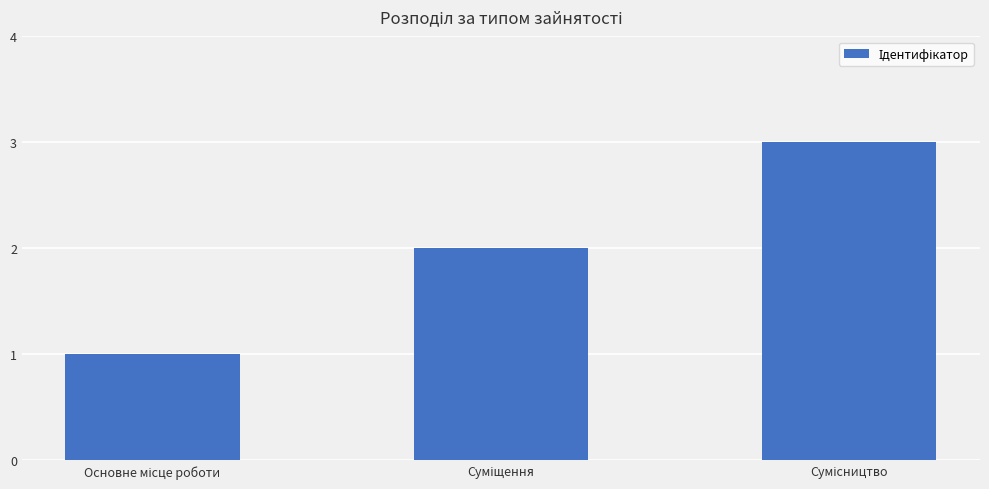

How many data points are less than 2?

1